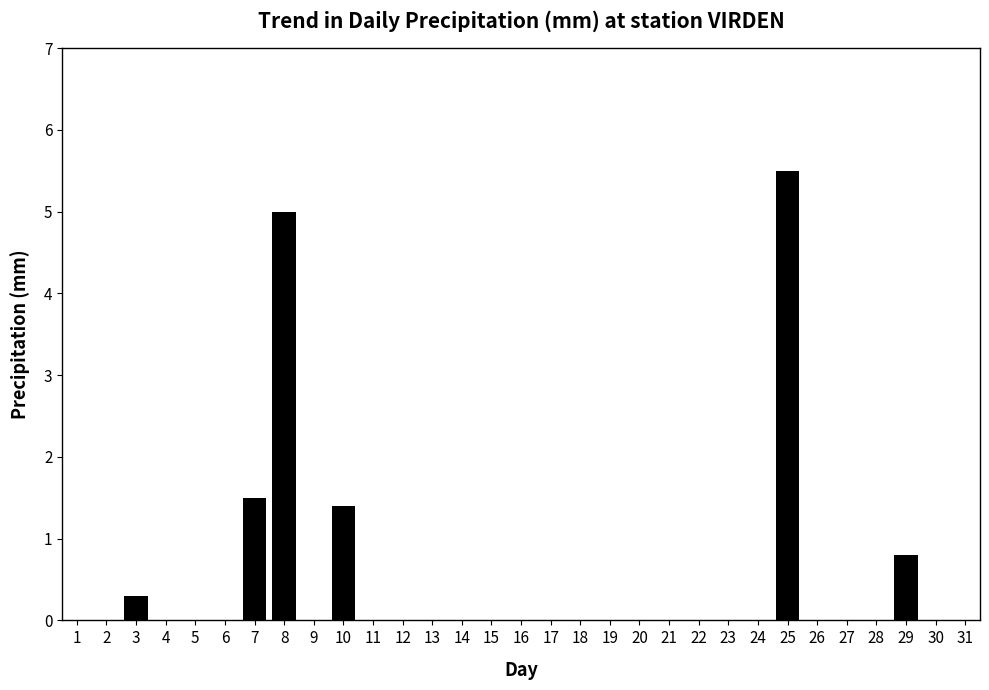

The value at 2 is 0.0. True or false?

True